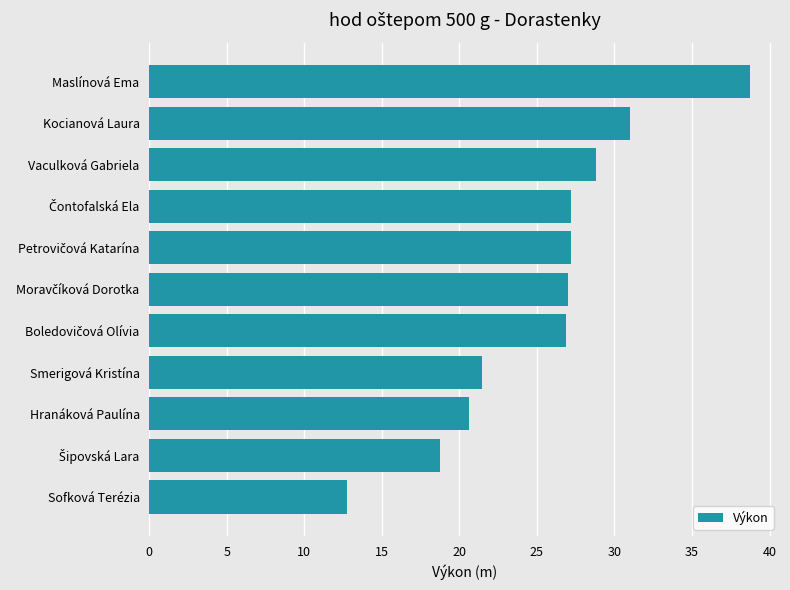

Are the bars grouped side by side (vs. stacked)?

No